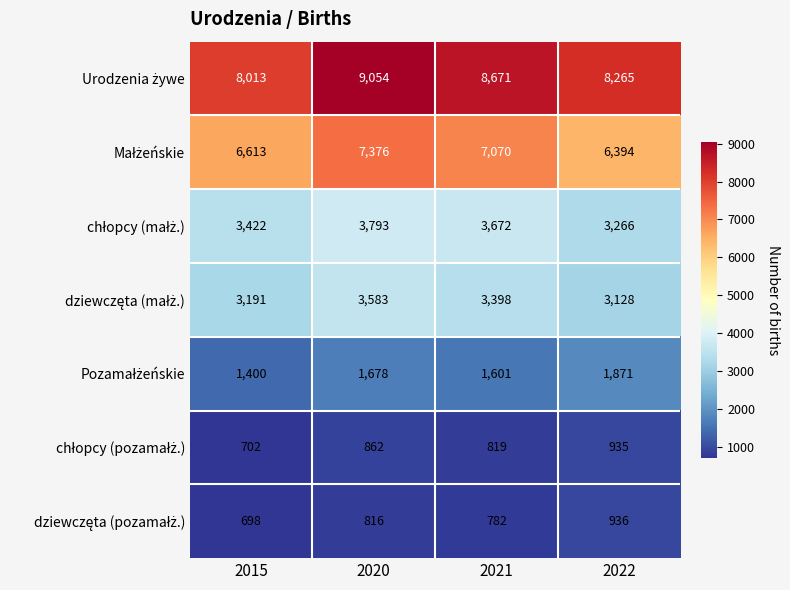

Which label corresponds to the largest value in the chart?

2020